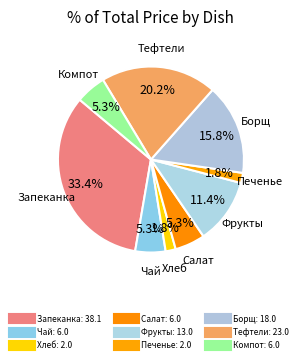

Count the number of slices in the pie.

9